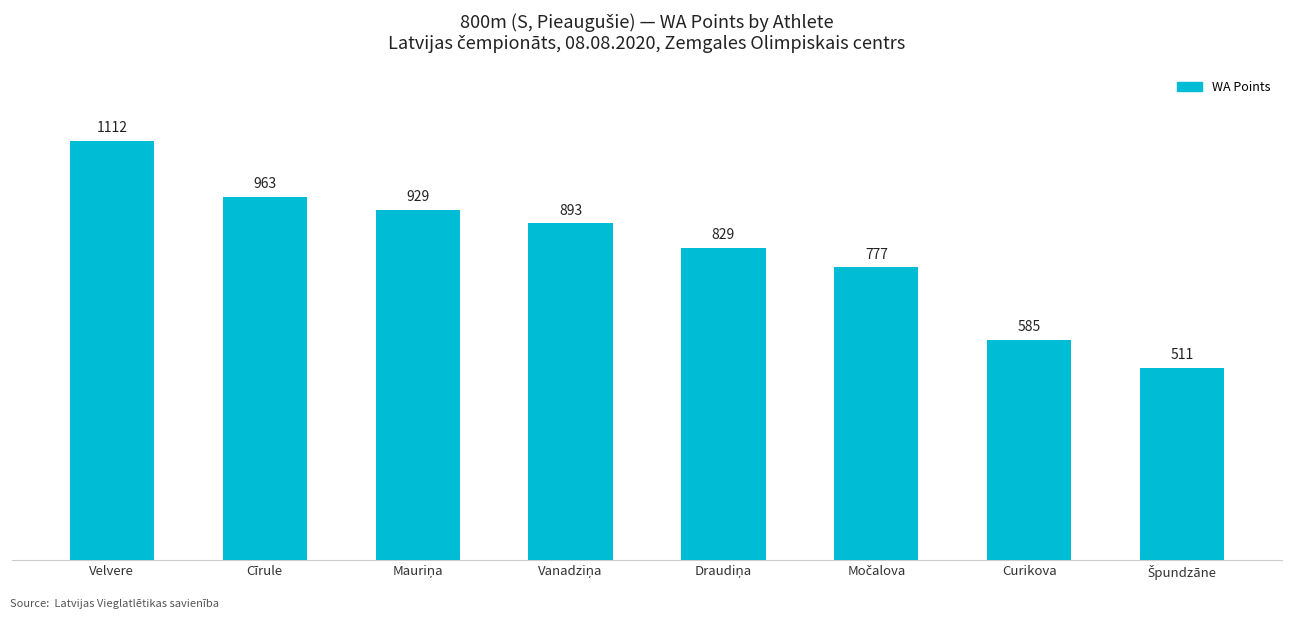

Where does the data first go above 893?

Velvere